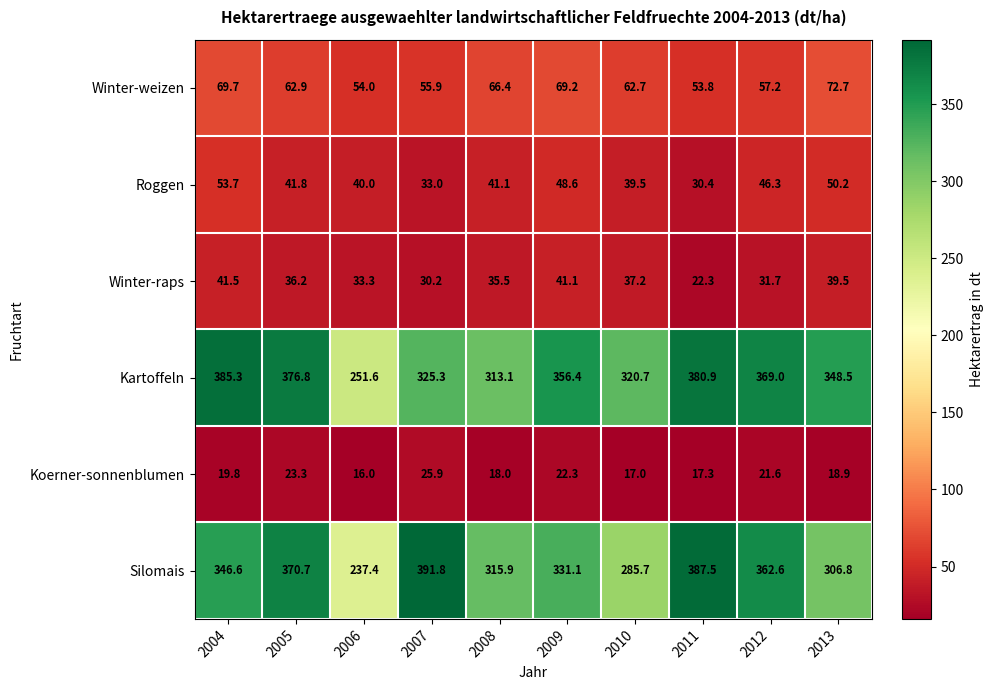

How many categories are shown in the chart?

10